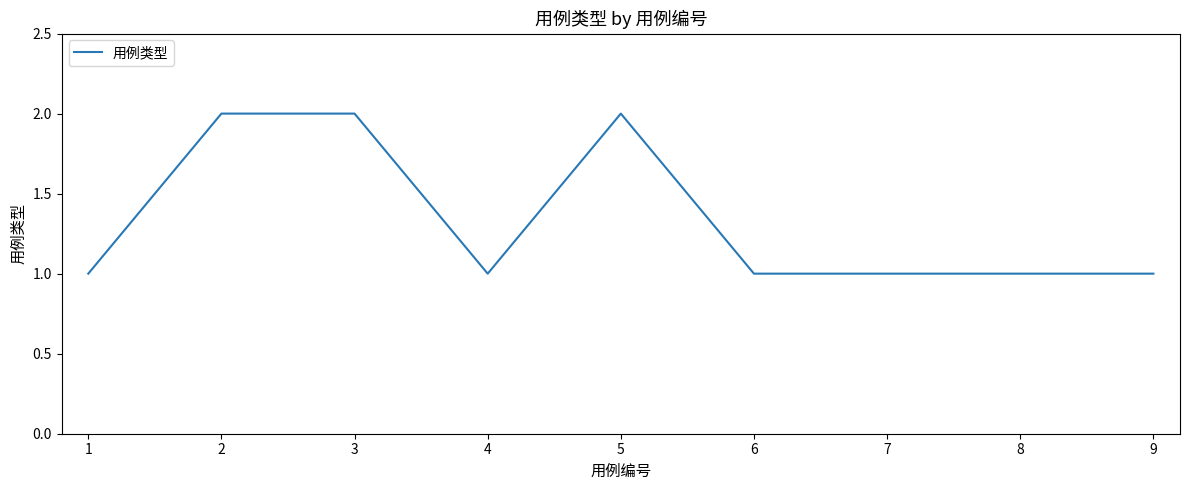

At which category does the data reach its first local valley?

4